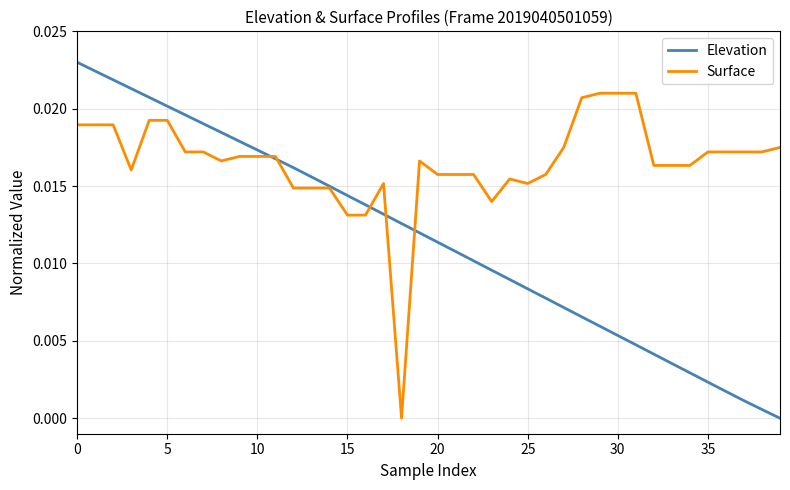

Which series has the largest total across all categories?

Surface